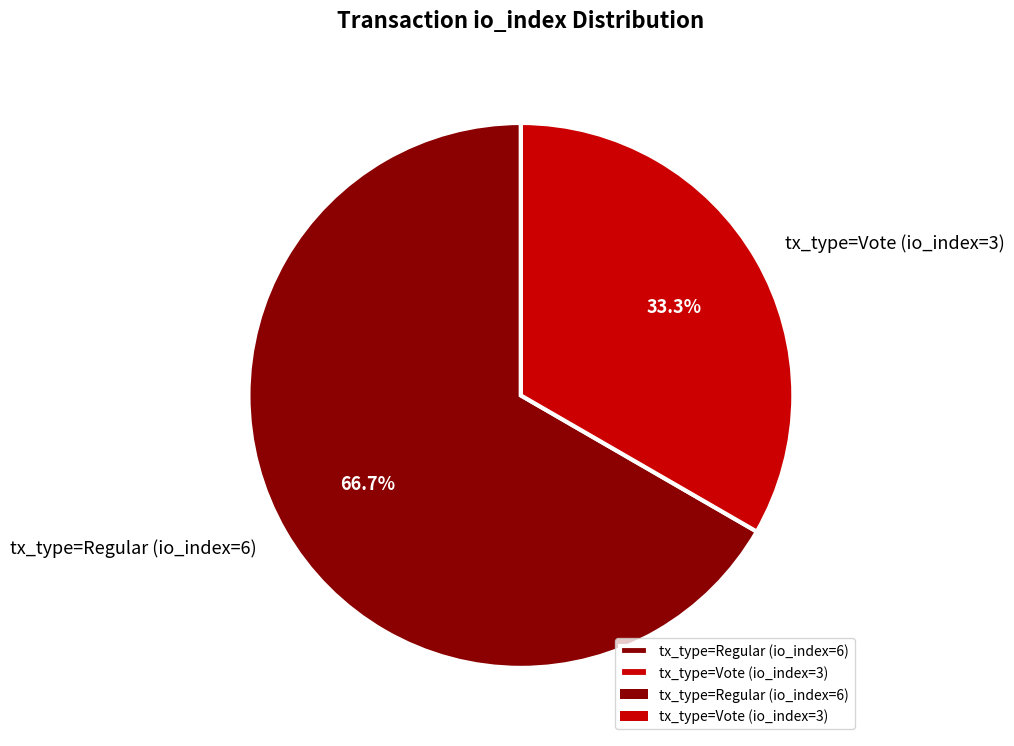

Is the sum of tx_type=Regular (io_index=6) and tx_type=Vote (io_index=3) greater than half?

Yes